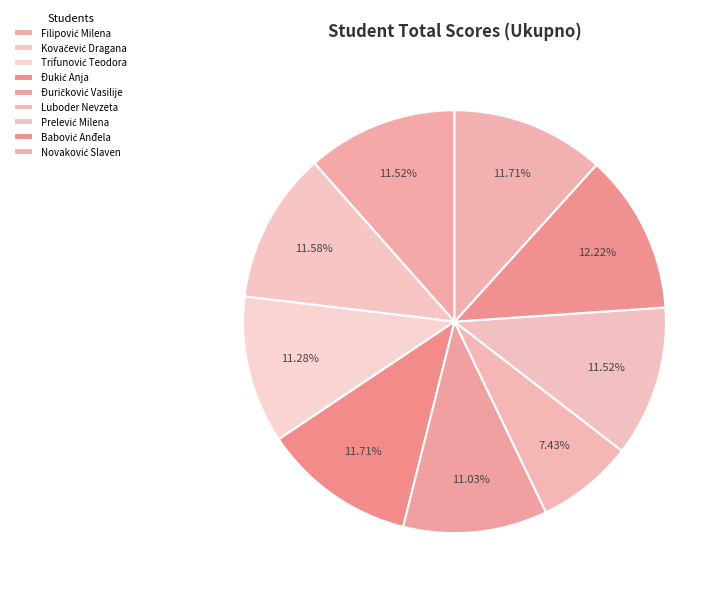

Is Trifunović Teodora the majority of the pie?

No